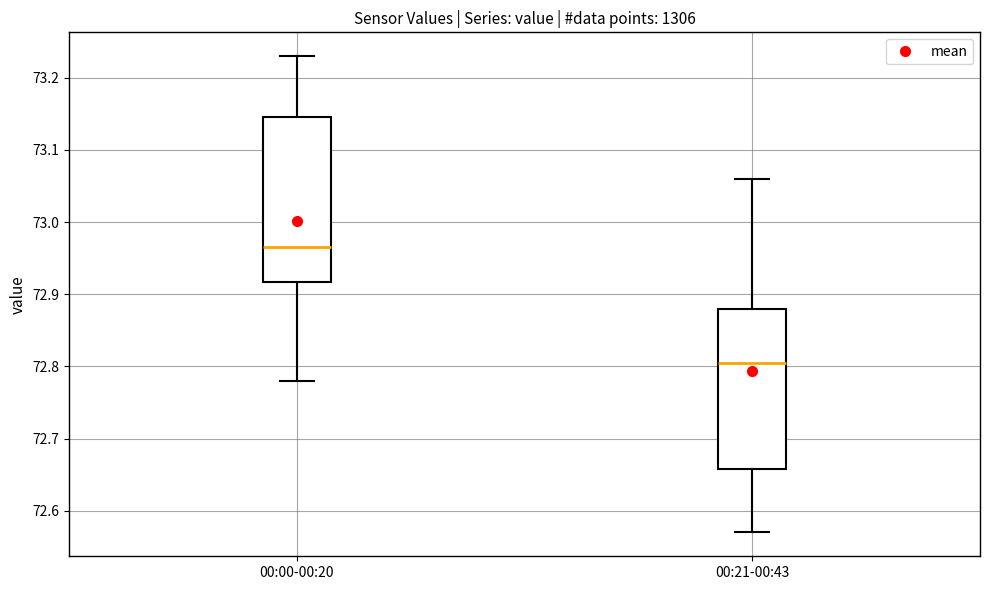

Where does the lower whisker of the box for 00:00-00:20 end on the y-axis? The values are not printed on the chart, so give them approximately, as read against the axis.

72.78